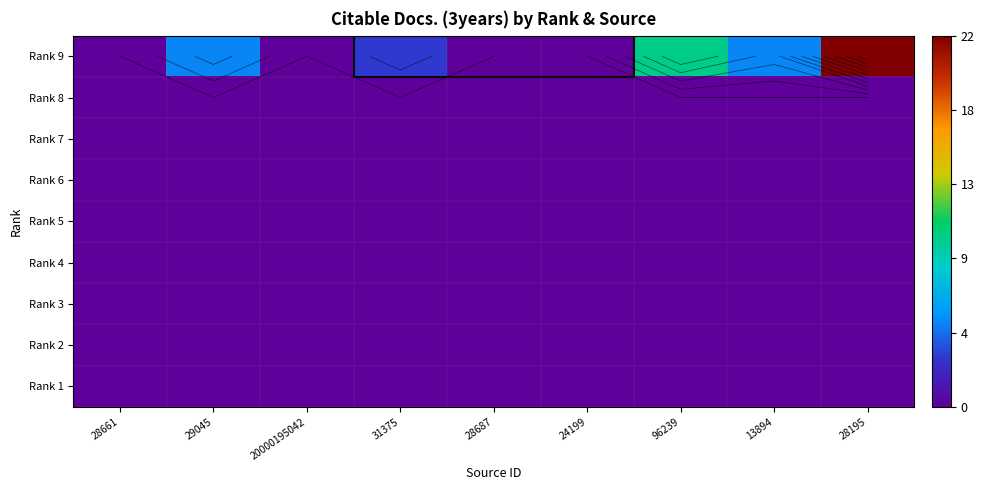

Which label corresponds to the largest value in the chart?

28195